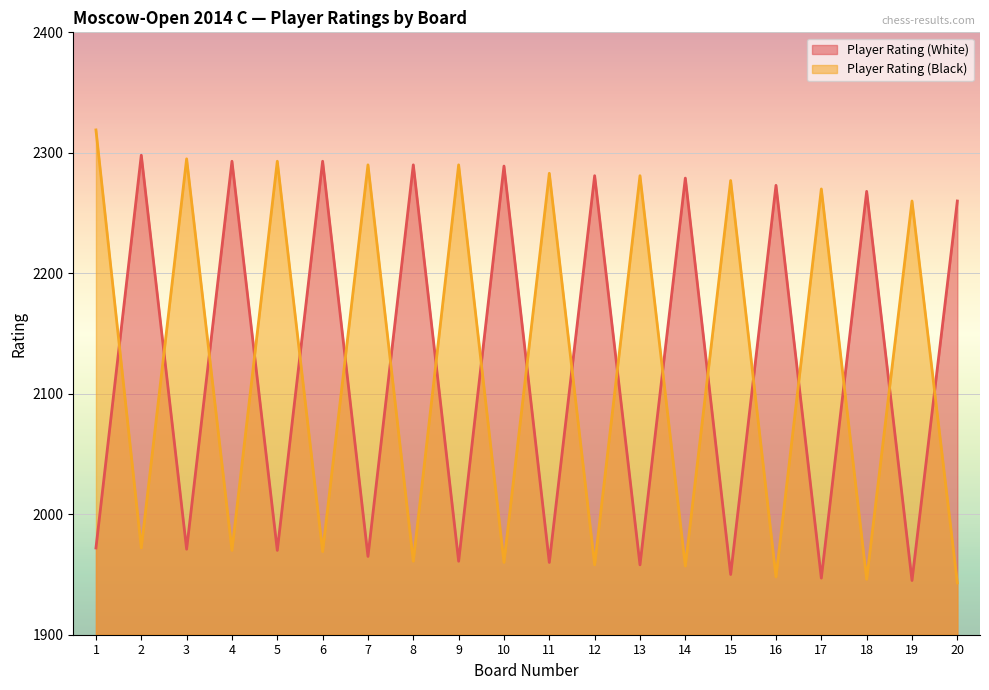

True or false: Player Rating (White) and Player Rating (Black) intersect in this chart.

True